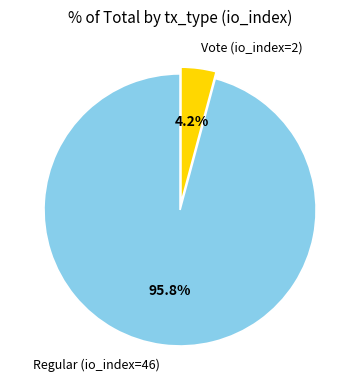

What is the smallest slice in the pie chart?

Vote (io_index=2)